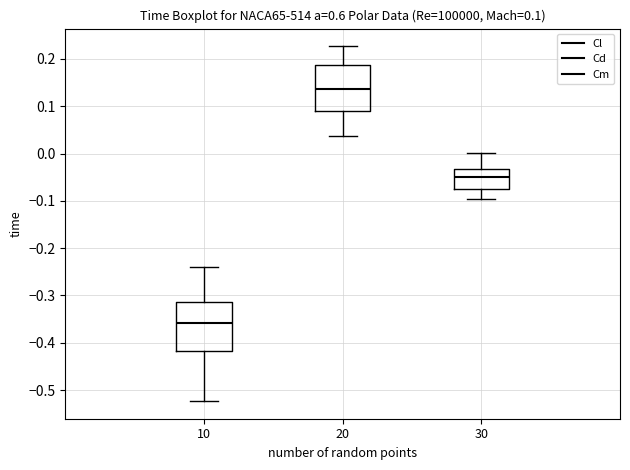

Which box's median line is the highest?

20